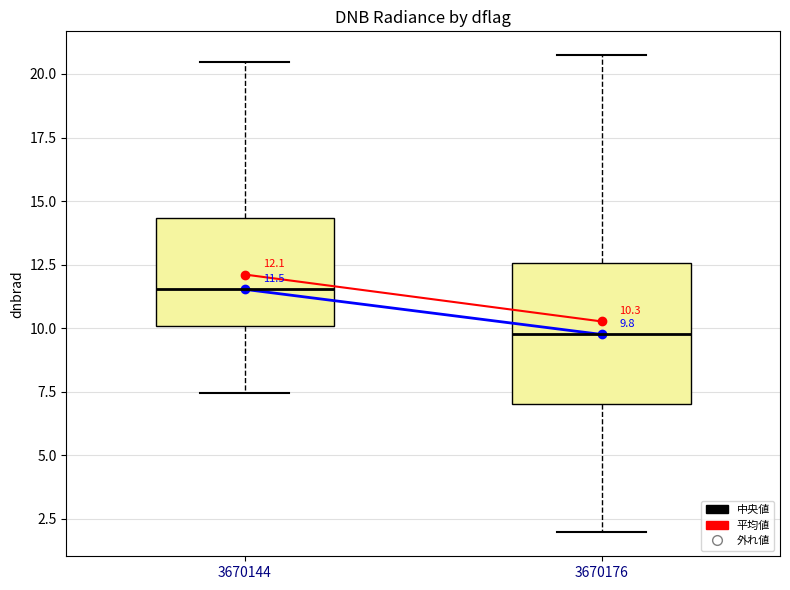

Which box is the tallest, from its lower edge to its upper edge?

3670176